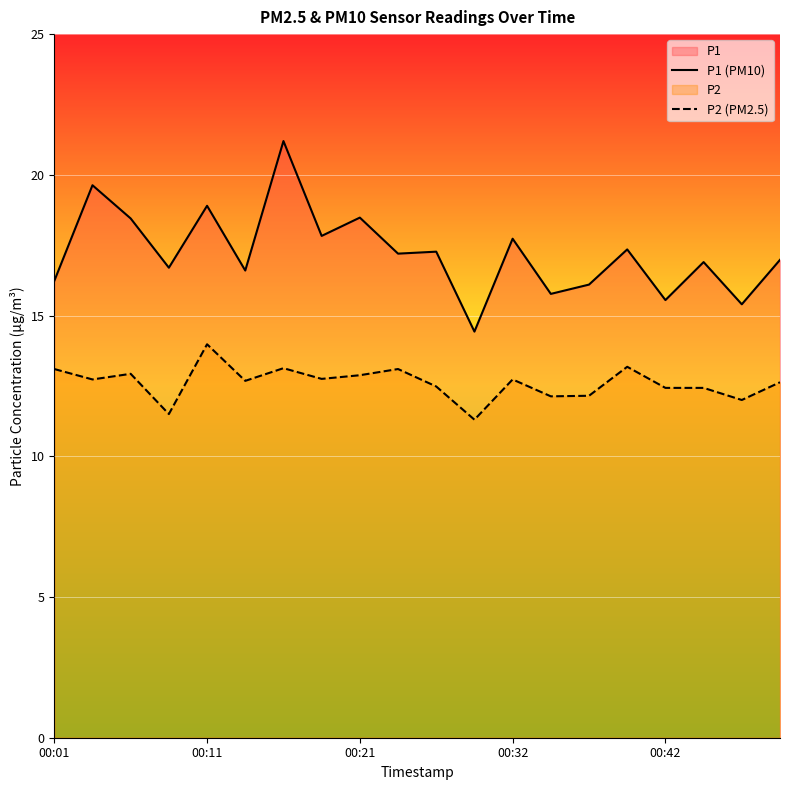

List the series in order of their peak value, lowest first.

P2 (PM2.5), P1 (PM10)